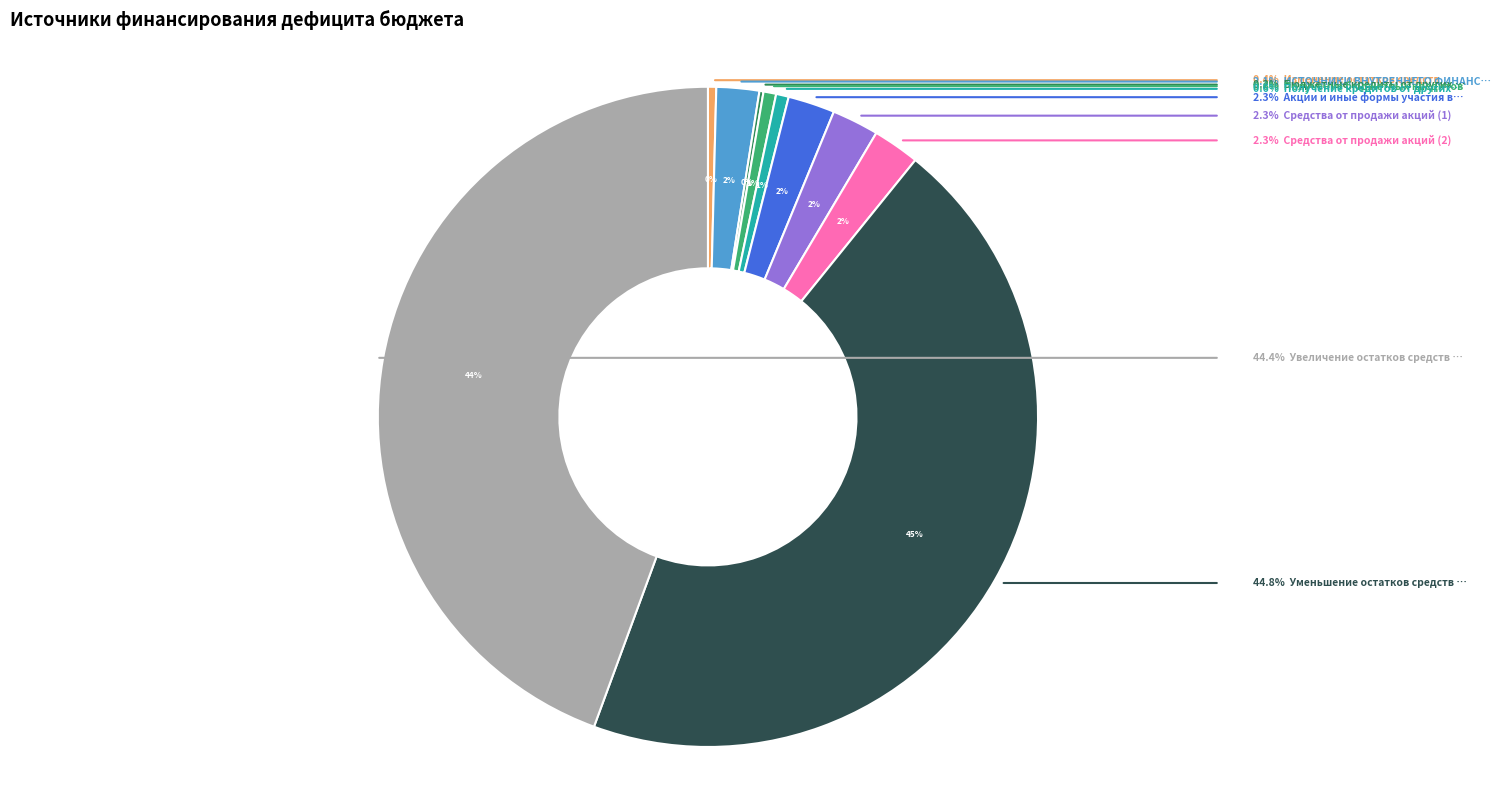

To the nearest percent, what is the difference between the largest and smallest slice percentages?

45%